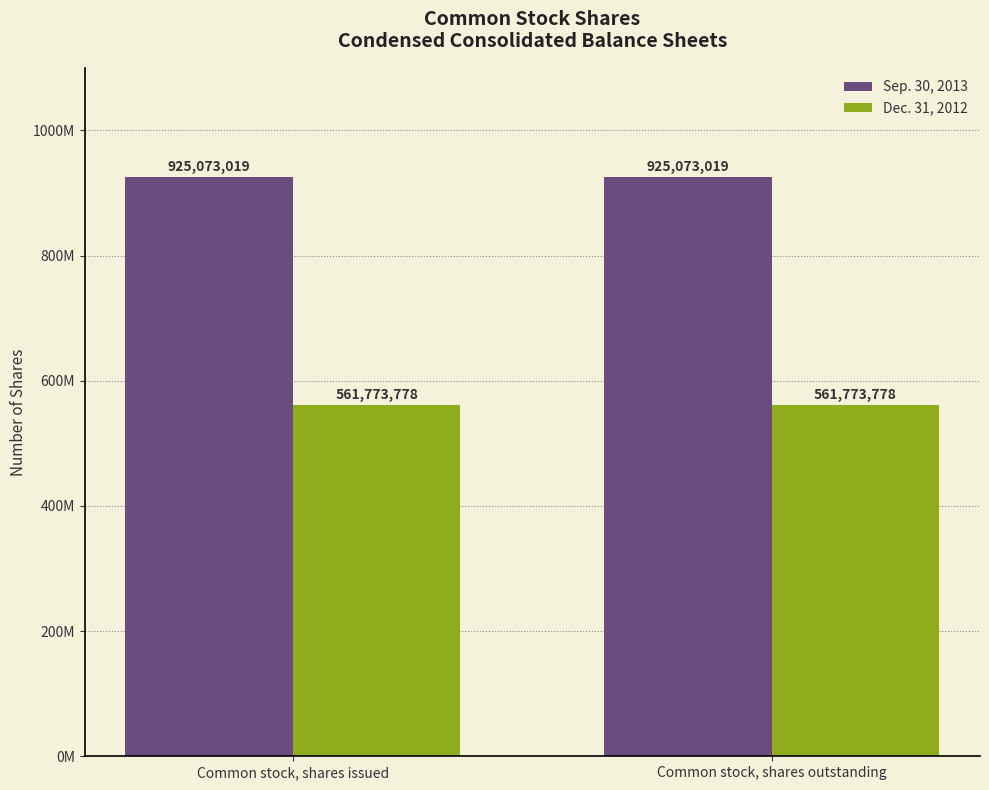

What is the label of the 1st bar from the left?

Common stock, shares issued